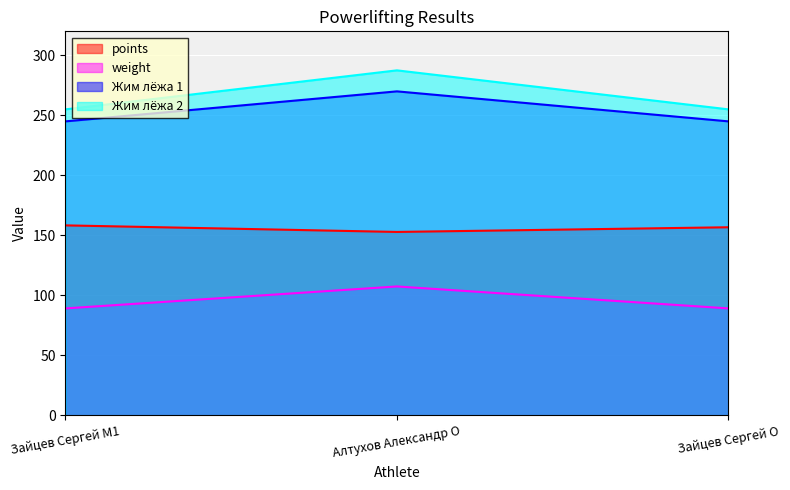

What is the sum of all weight values?

285.9